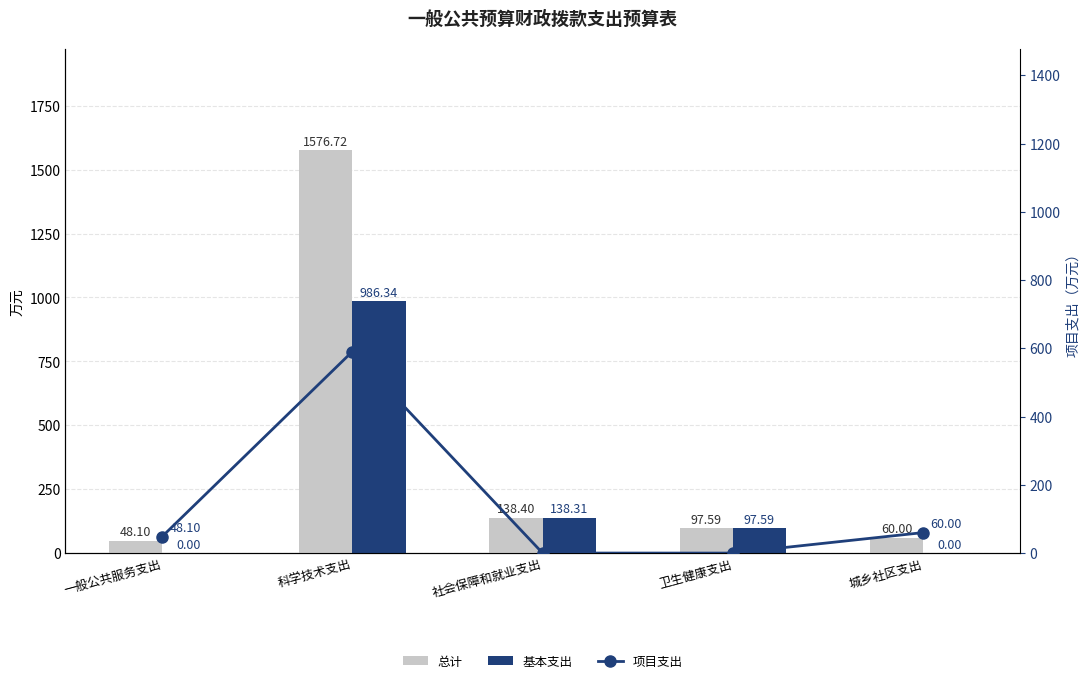

The 总计 series shows 80.0 at 一般公共服务支出. True or false?

False